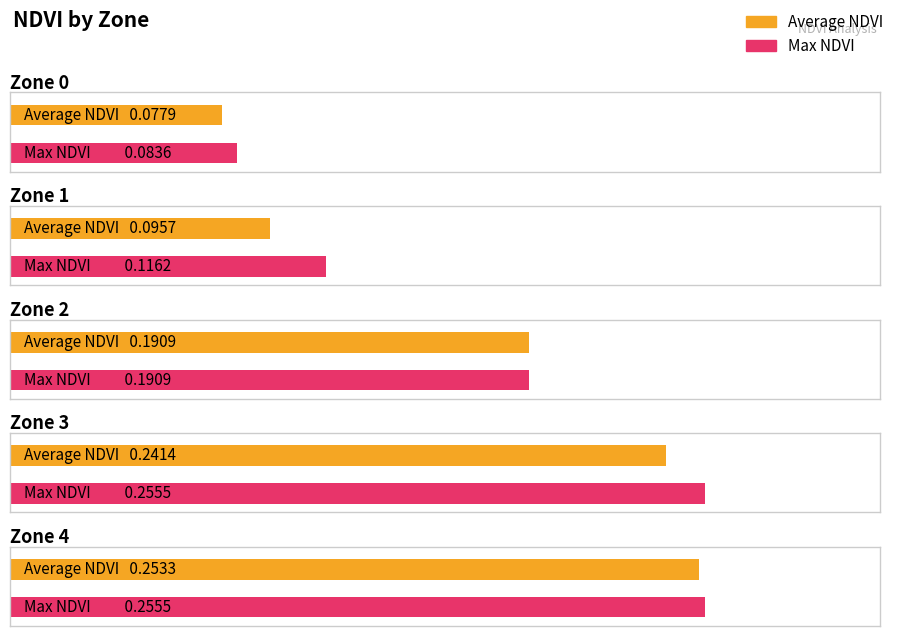

What is the difference between the maximum and minimum values in the Average NDVI series?

0.2